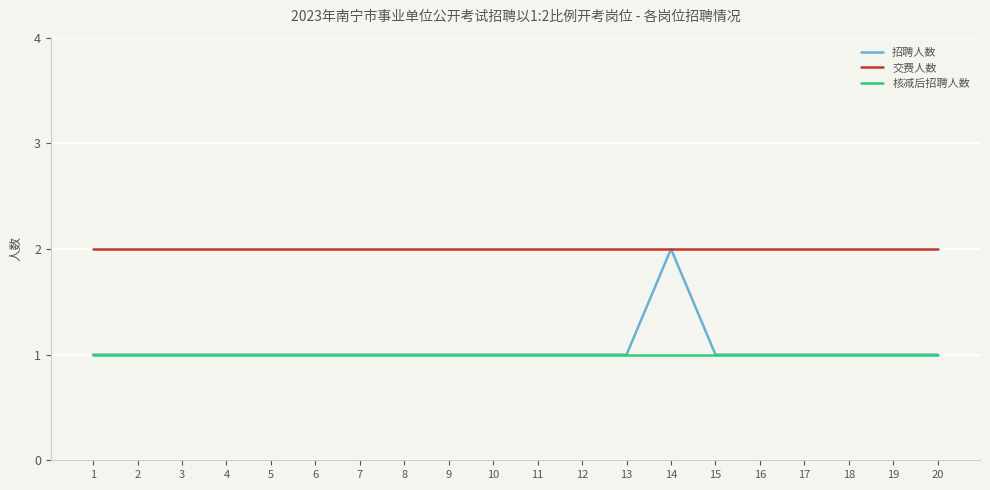

Which series has the widest spread of values?

招聘人数